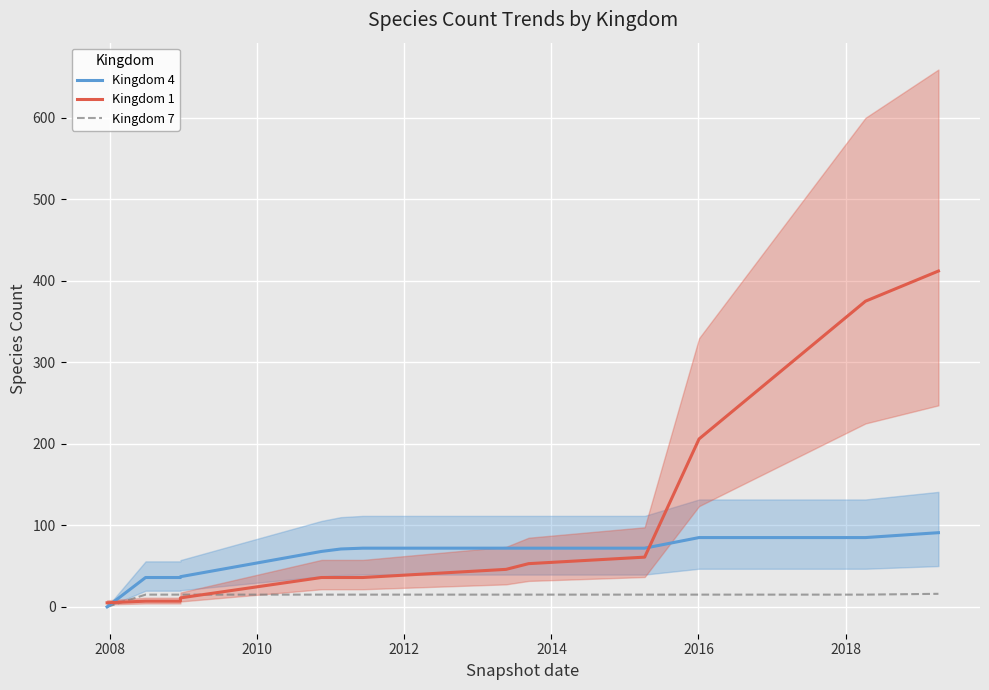

Reading right to left, extract all data points from this chart.

Kingdom 4: 91	85	85	72	72	72	72	71	68	37	36	36	0
Kingdom 1: 412	375	206	61	53	46	36	36	36	11	7	7	5
Kingdom 7: 16	15	15	15	15	15	15	15	15	15	15	15	0